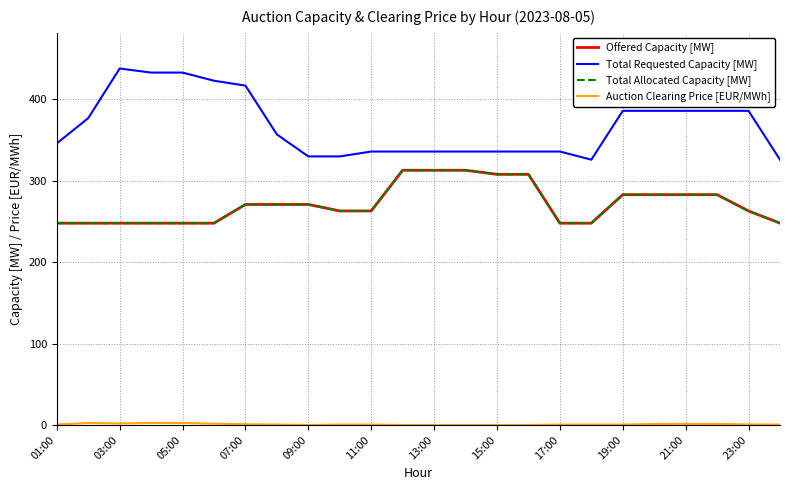

Does the chart display data point markers on the line(s)?

No